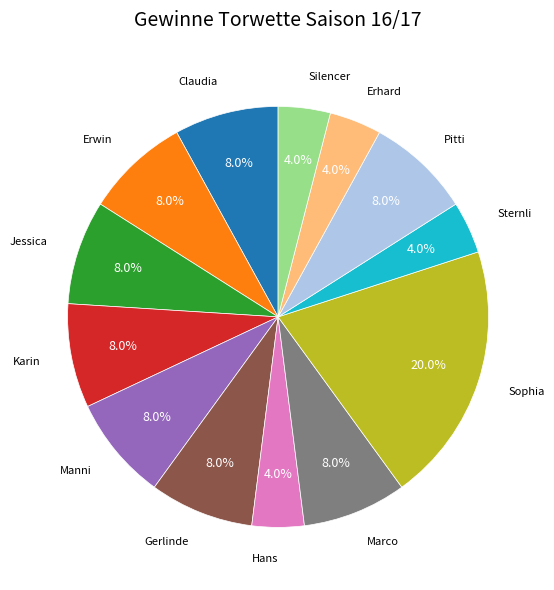

Does any single category account for the majority?

No